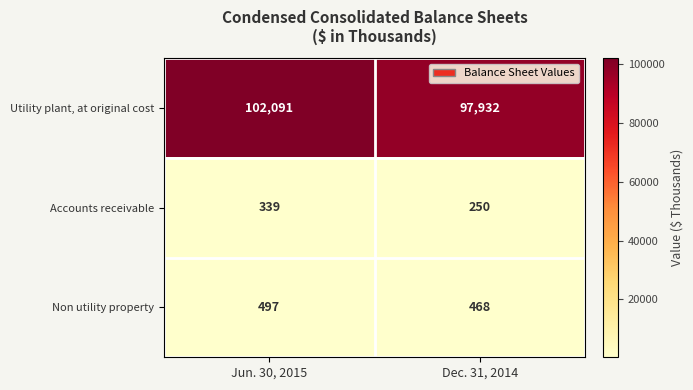

What is the difference between the Utility plant, at original cost values at Dec. 31, 2014 and Jun. 30, 2015?

4159